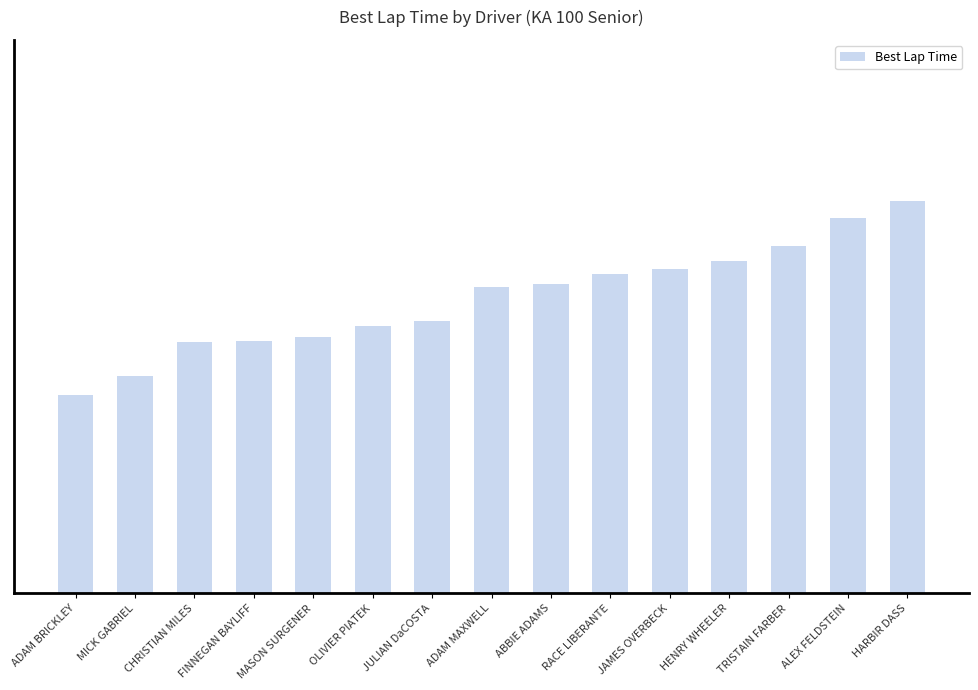

Between FINNEGAN BAYLIFF and JAMES OVERBECK, which is larger?

JAMES OVERBECK